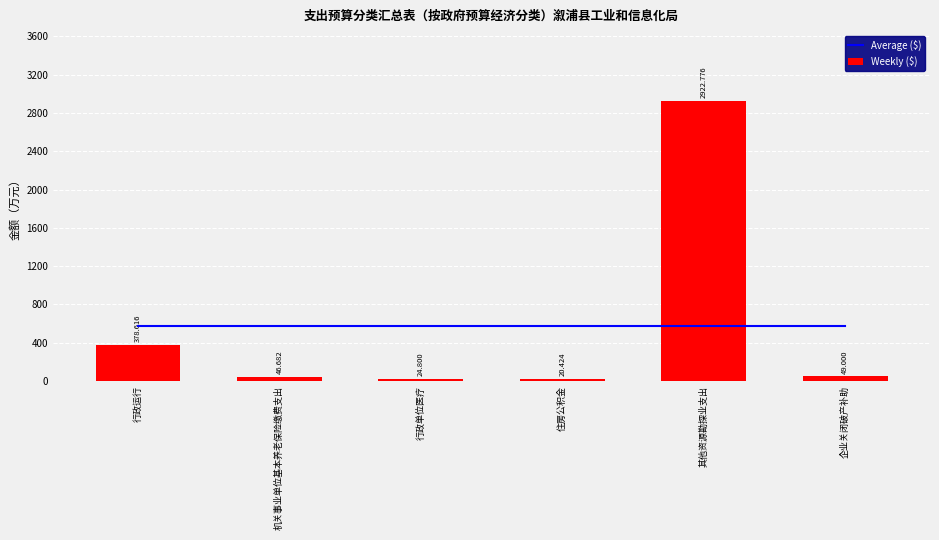

How many distinct data groups are displayed?

2